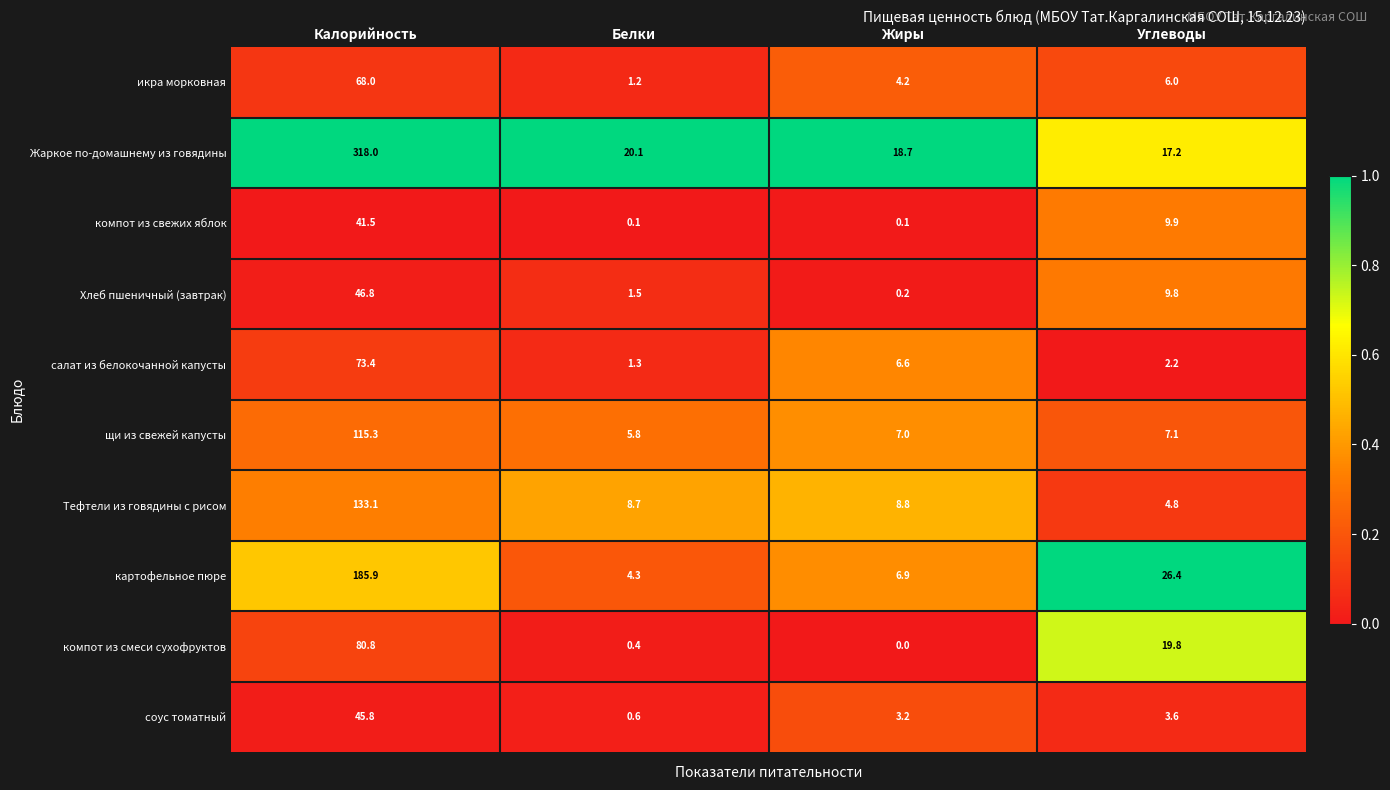

At how many categories does at least one series exceed 0?

4